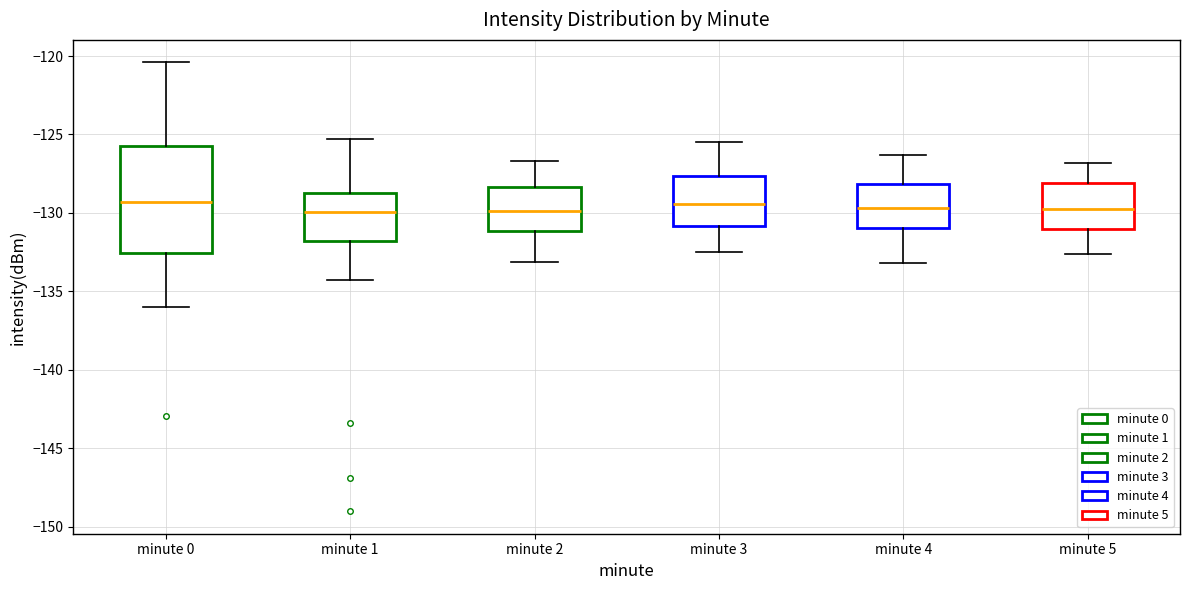

Reading left to right, read every box against the y-axis: the position of its median line, the range the box covers, and the ends of its whiskers. The values are not printed on the chart, so give them approximately, as read against the axis.

minute 0: median -129.5, box -132.5 to -125.5, whiskers -136.0 to -120.5
minute 1: median -130.0, box -132.0 to -128.5, whiskers -134.5 to -125.5
minute 2: median -130.0, box -131.0 to -128.5, whiskers -133.0 to -126.5
minute 3: median -129.5, box -131.0 to -127.5, whiskers -132.5 to -125.5
minute 4: median -129.5, box -131.0 to -128.0, whiskers -133.0 to -126.5
minute 5: median -129.5, box -131.0 to -128.0, whiskers -132.5 to -127.0